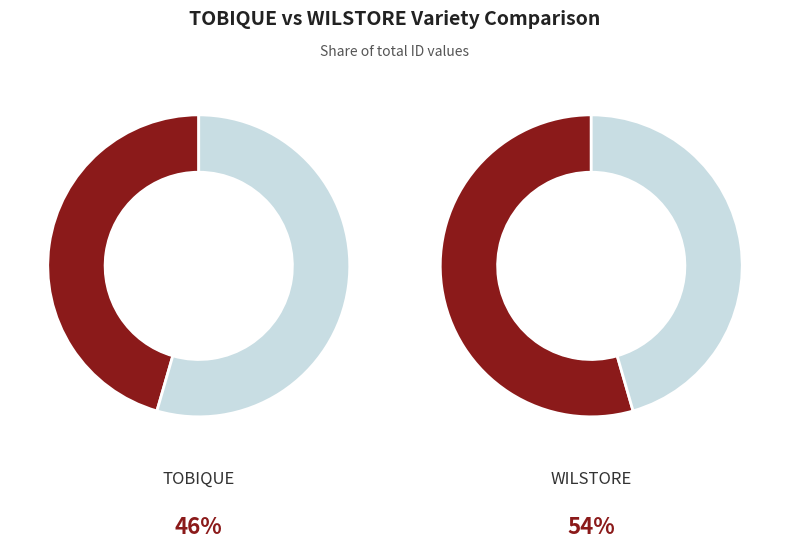

What is the majority slice?

WILSTORE